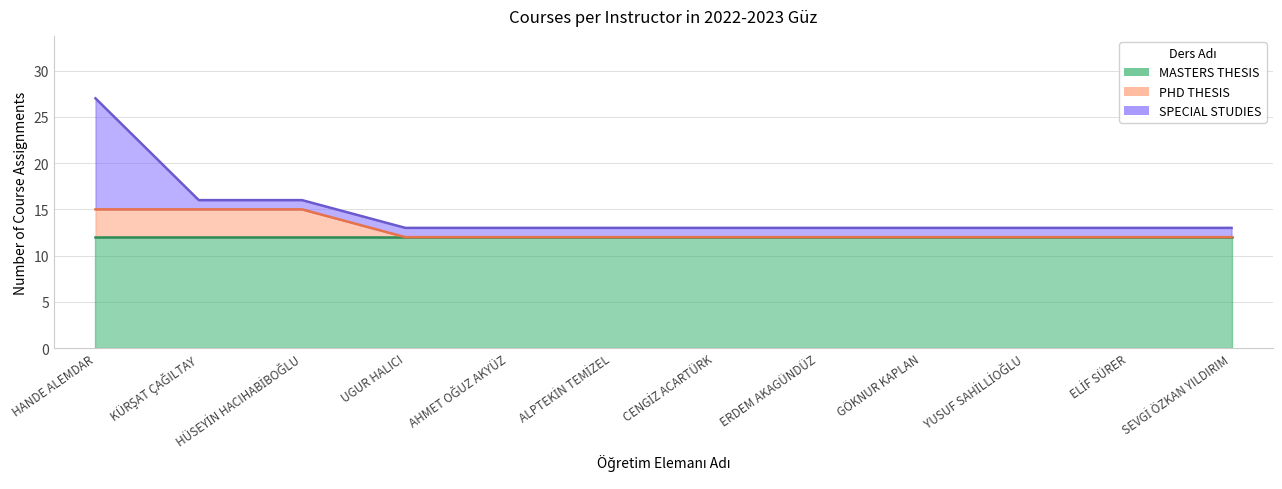

What value does the MASTERS THESIS series have at ELİF SÜRER?

12